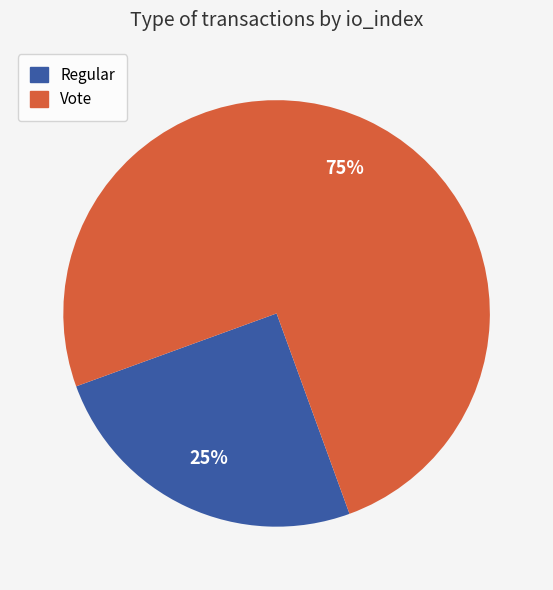

Is there any slice that represents more than half of the pie?

Yes